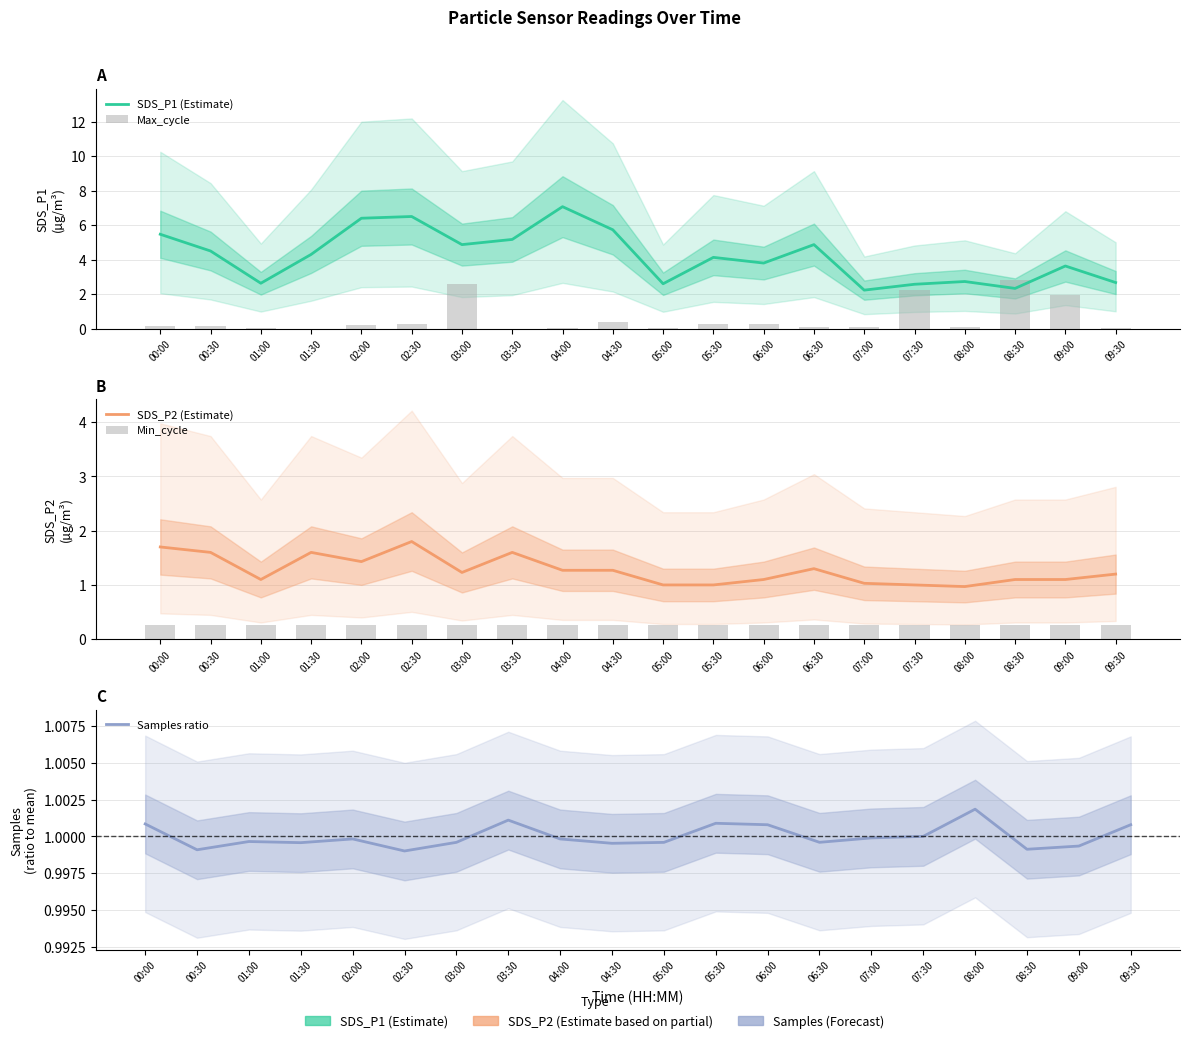

Which has a higher value, 01:00 or 06:30?

06:30